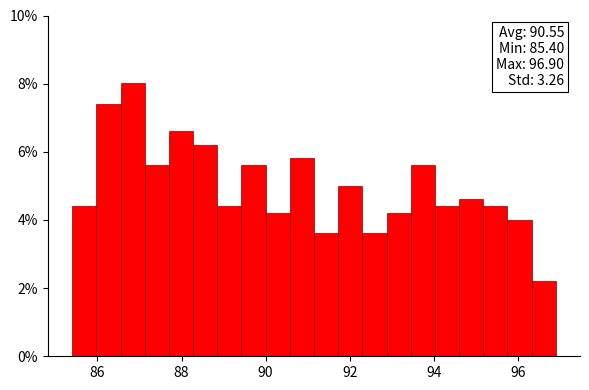

Around what value on the x-axis is the tallest bar? Give the approximate position of its centre, as read against the axis.

86.8